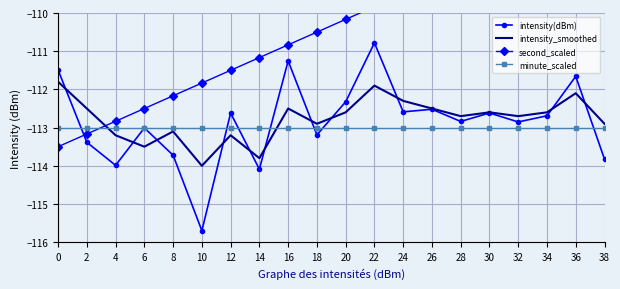

True or false: intensity(dBm) has a value of -115.7 at 10.

True